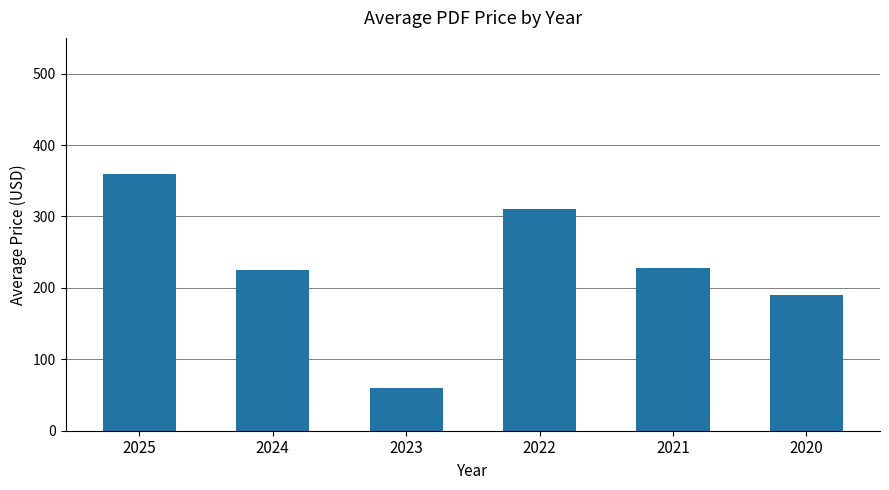

What is the smallest value displayed?

60.0